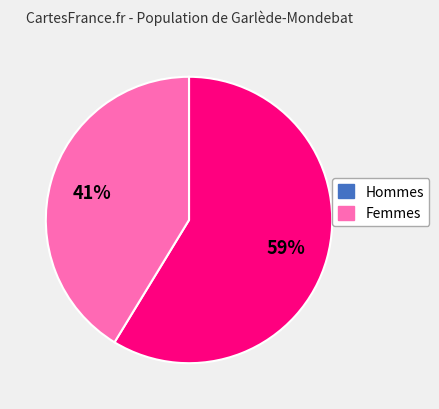

To the nearest percent, what is the average slice percentage?

50%